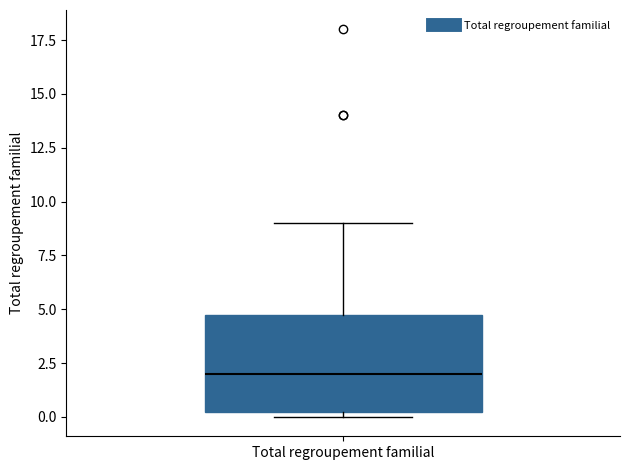

Read this box plot against the y-axis: the position of the median line, the range covered by the box, and the ends of both whiskers. The values are not printed on the chart, so give them approximately, as read against the axis.

median 2.0, box 0.5 to 5.0, whiskers 0.0 to 9.0